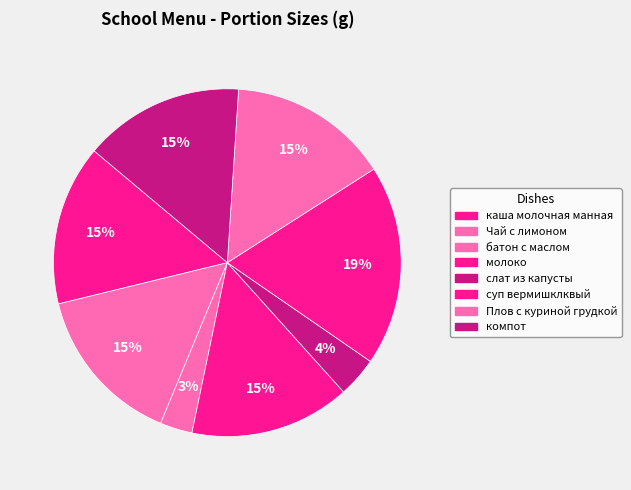

Is it true that Плов с куриной грудкой is 15% of the pie?

True